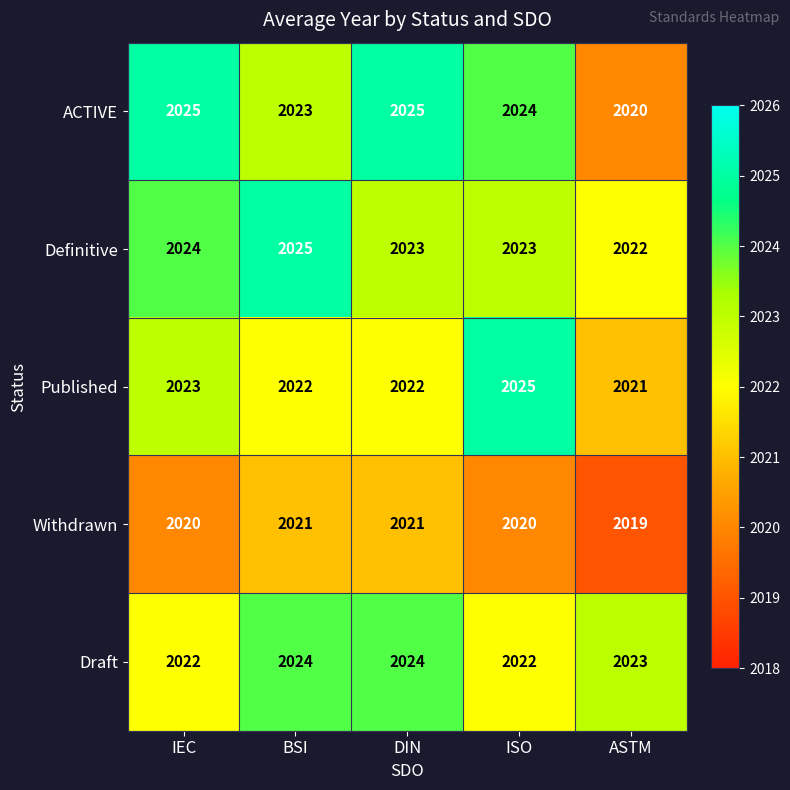

Which series has the largest range (max minus min)?

ACTIVE